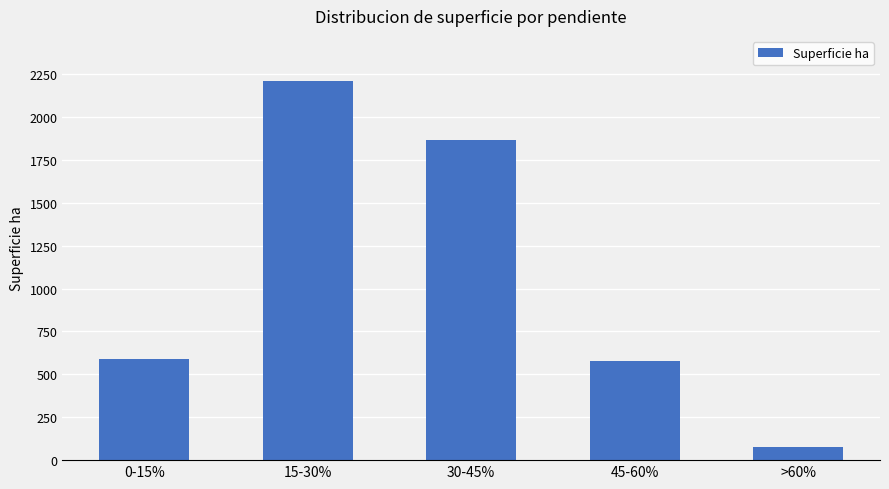

What is the label of the 3rd bar from the left?

30-45%